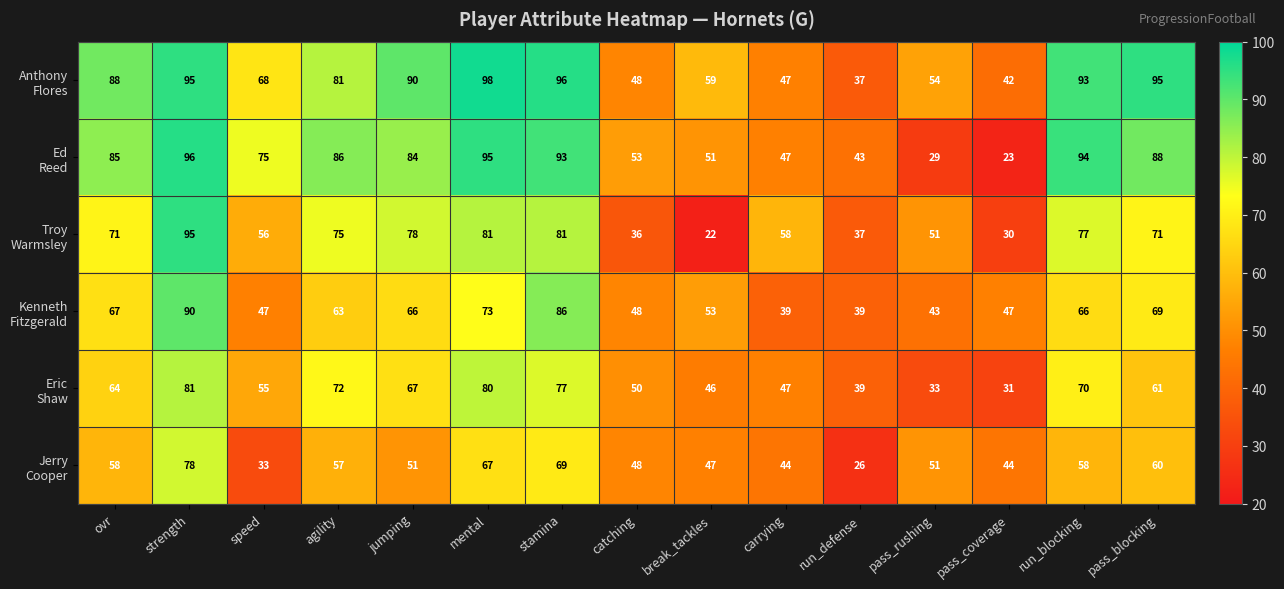

What is the greatest value displayed?

98